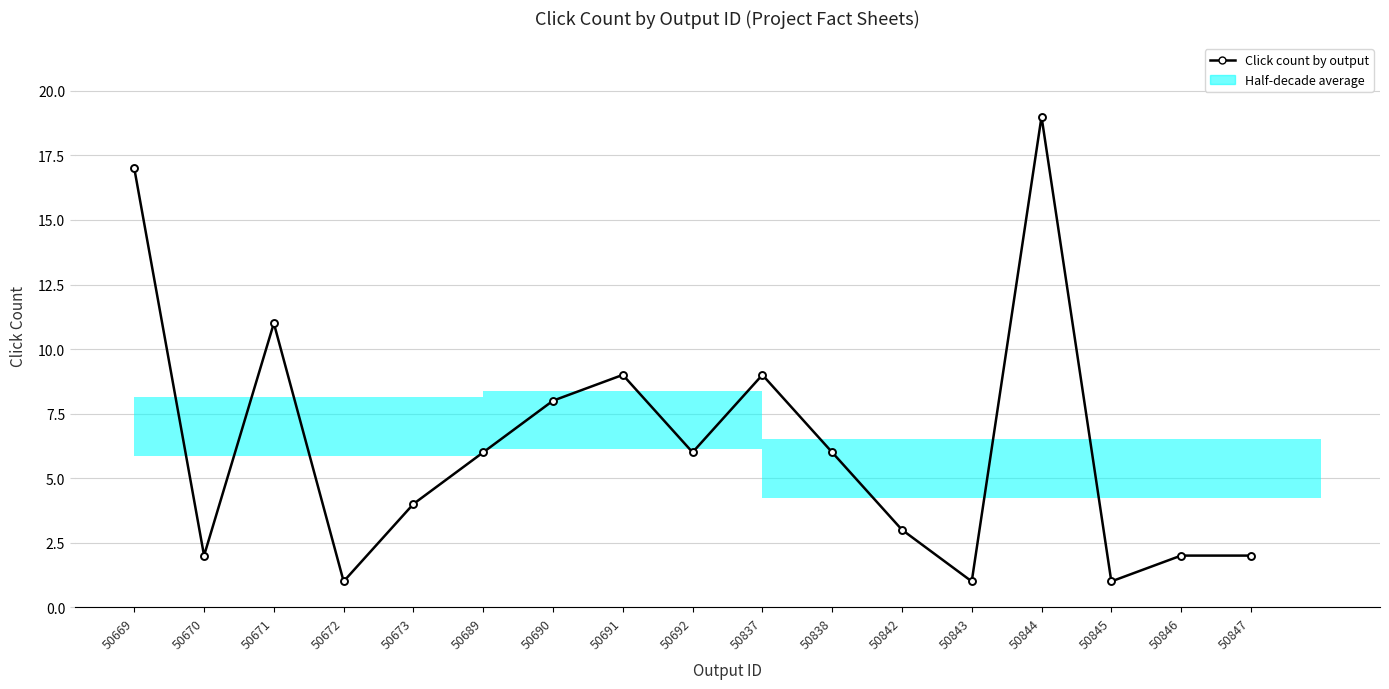

True or false: the data shows 19 at 50844.

True